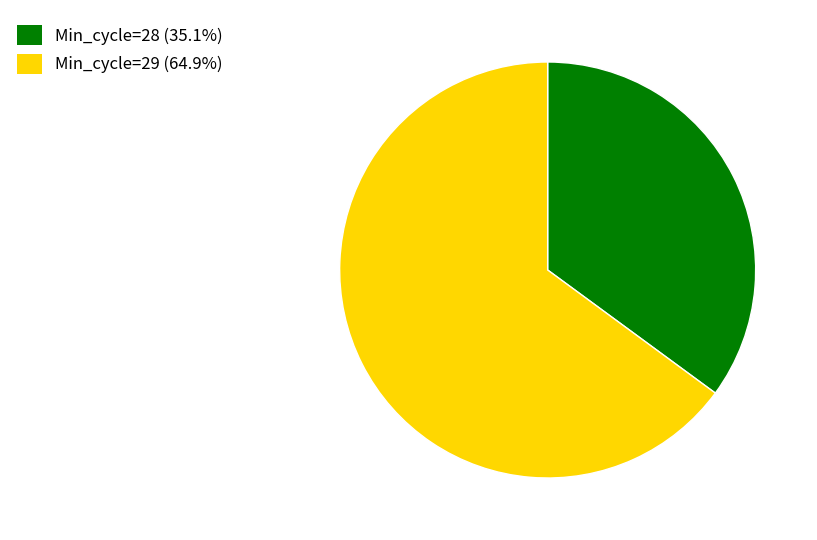

Does any single category account for the majority?

Yes